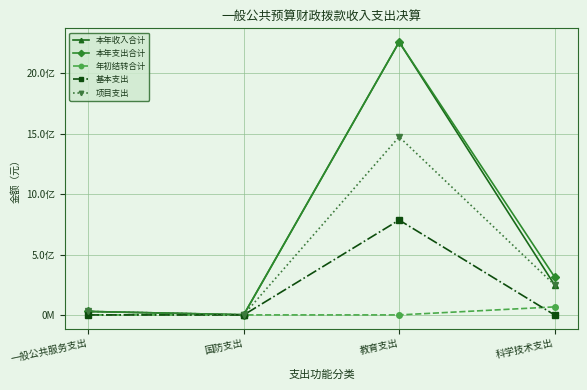

Is the value of 本年支出合计 at 教育支出 greater than the value of 本年收入合计 at 国防支出?

Yes